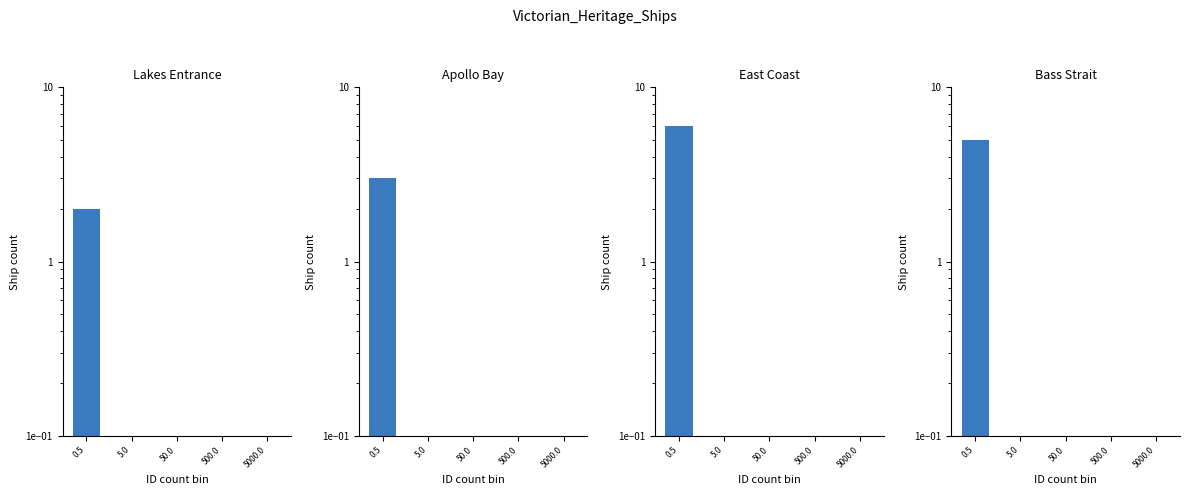

What is the average value of the Bass Strait series?

1